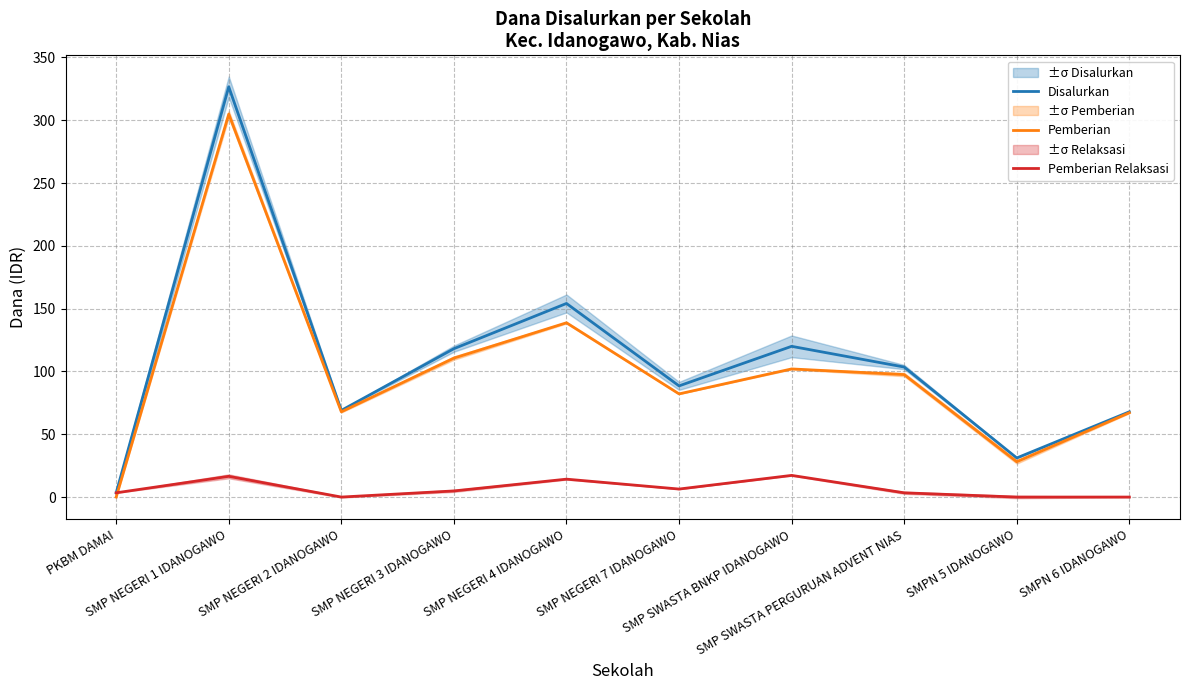

At which category does Pemberian reach its first local peak?

SMP NEGERI 1 IDANOGAWO